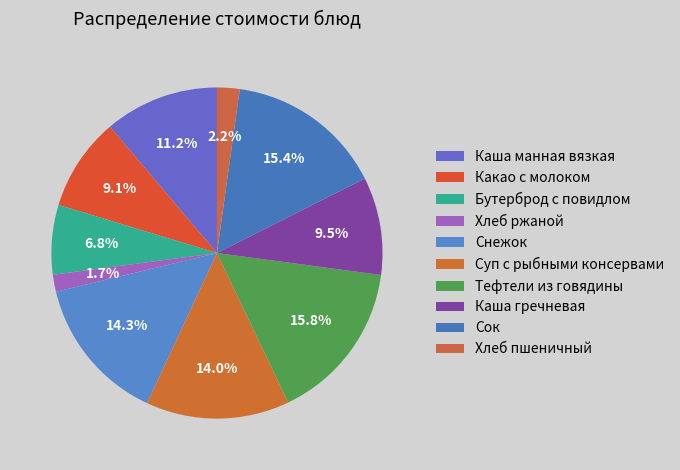

What percentage is the Суп с рыбными консервами slice, to the nearest percent?

14%